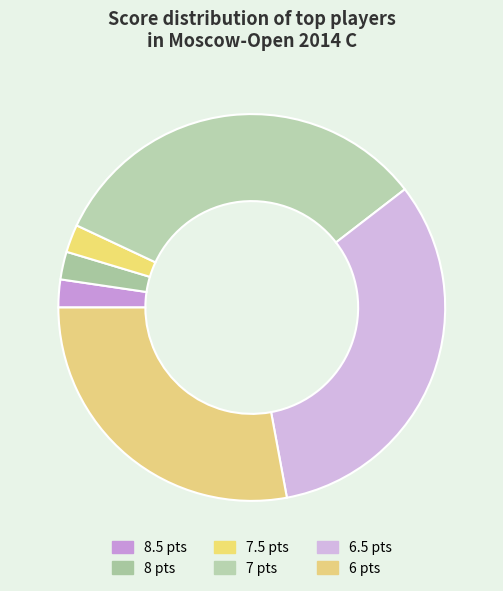

To the nearest percent, what is the average slice percentage?

17%